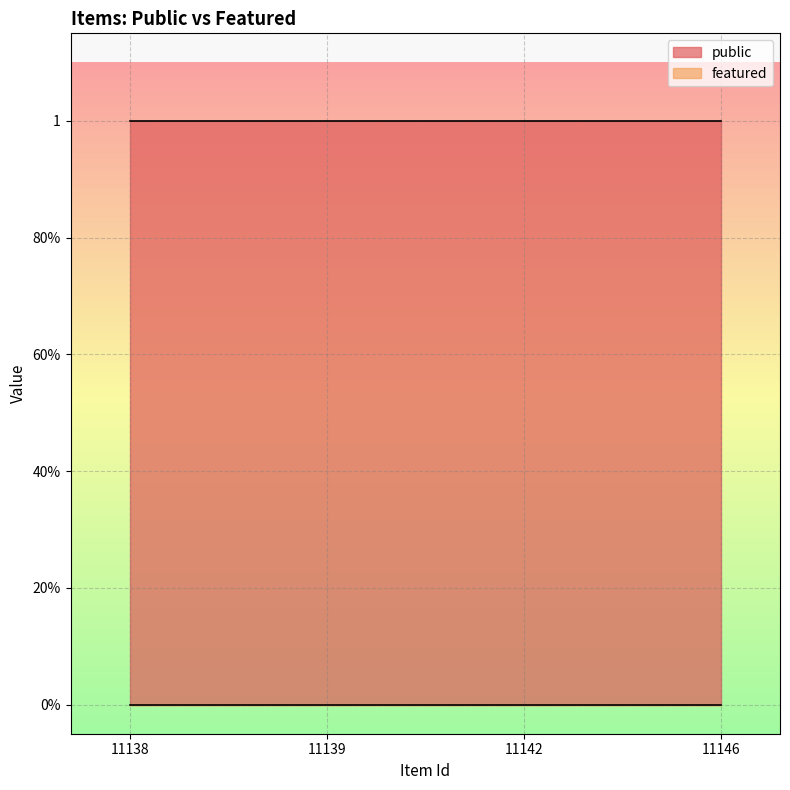

How many lines are shown in the chart?

2